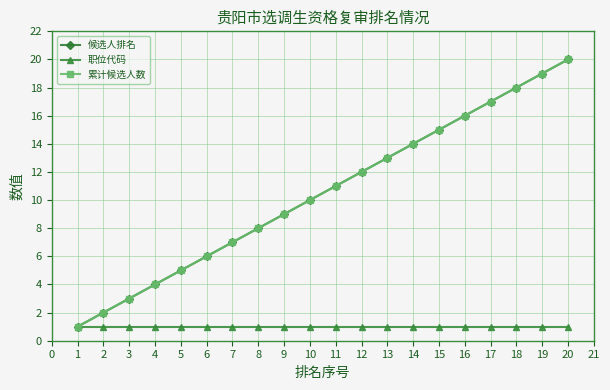

Does the chart have visible grid lines?

Yes